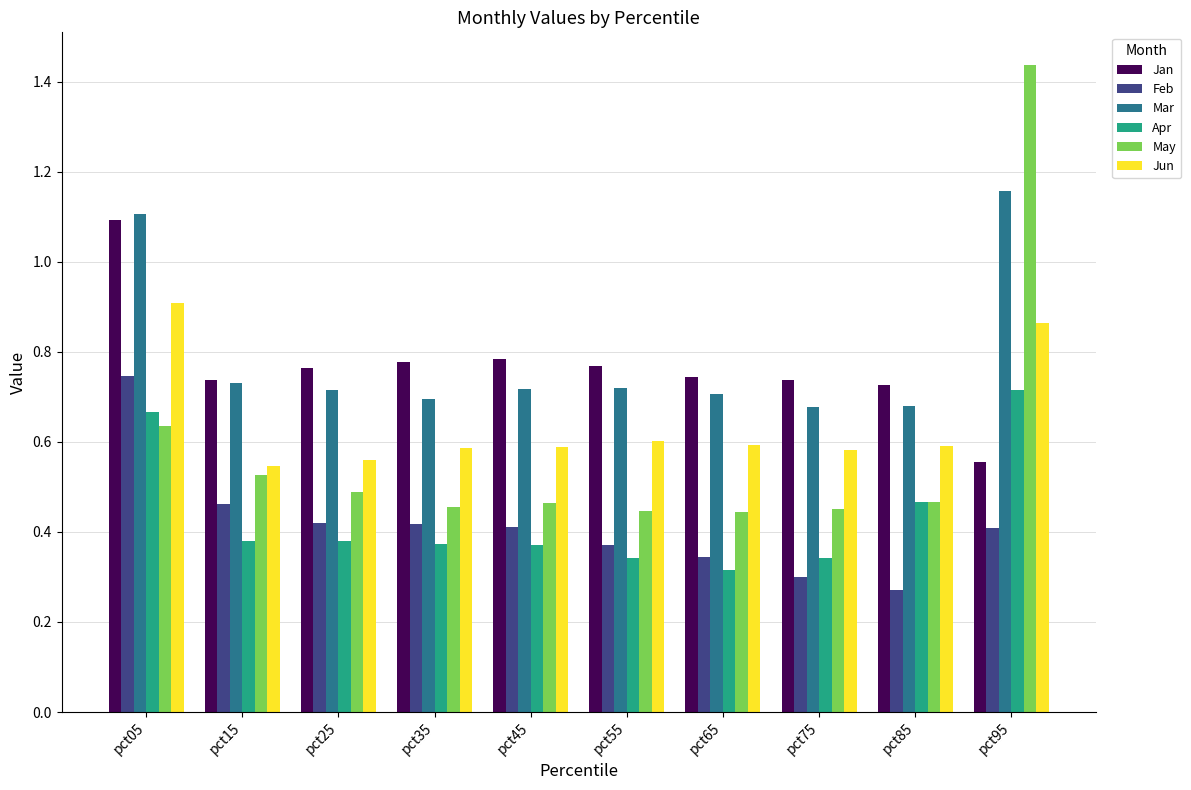

The value of May at pct05 is 0.6. True or false?

True